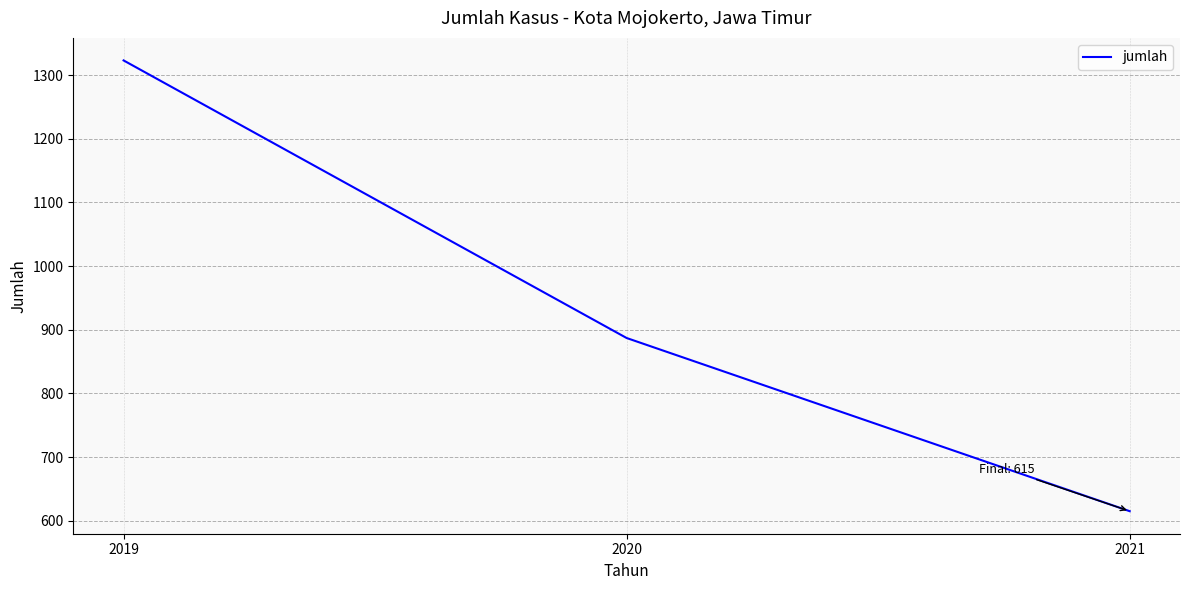

Count the values in the range 615 to 1323.

3